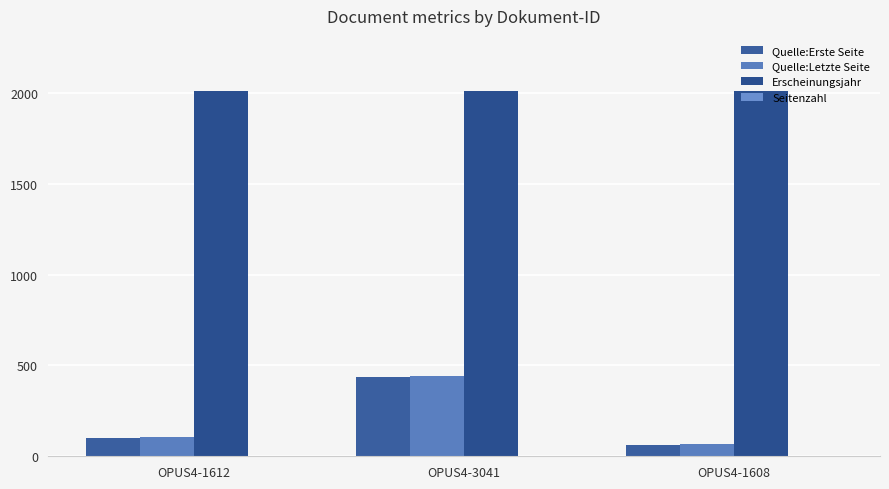

Between OPUS4-1612 and OPUS4-3041, which series saw the biggest shift?

Quelle:Letzte Seite